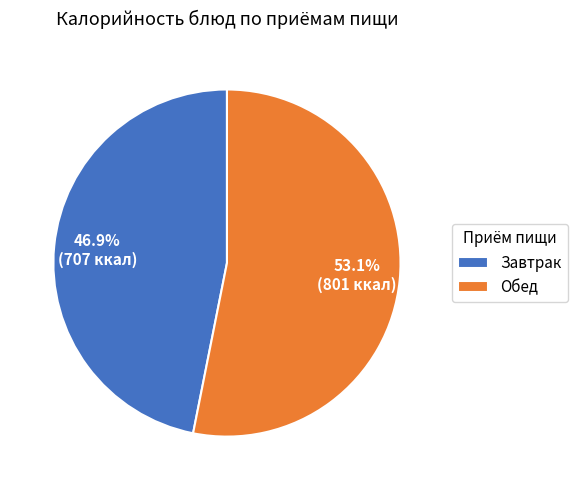

Which slice is the largest?

Обед